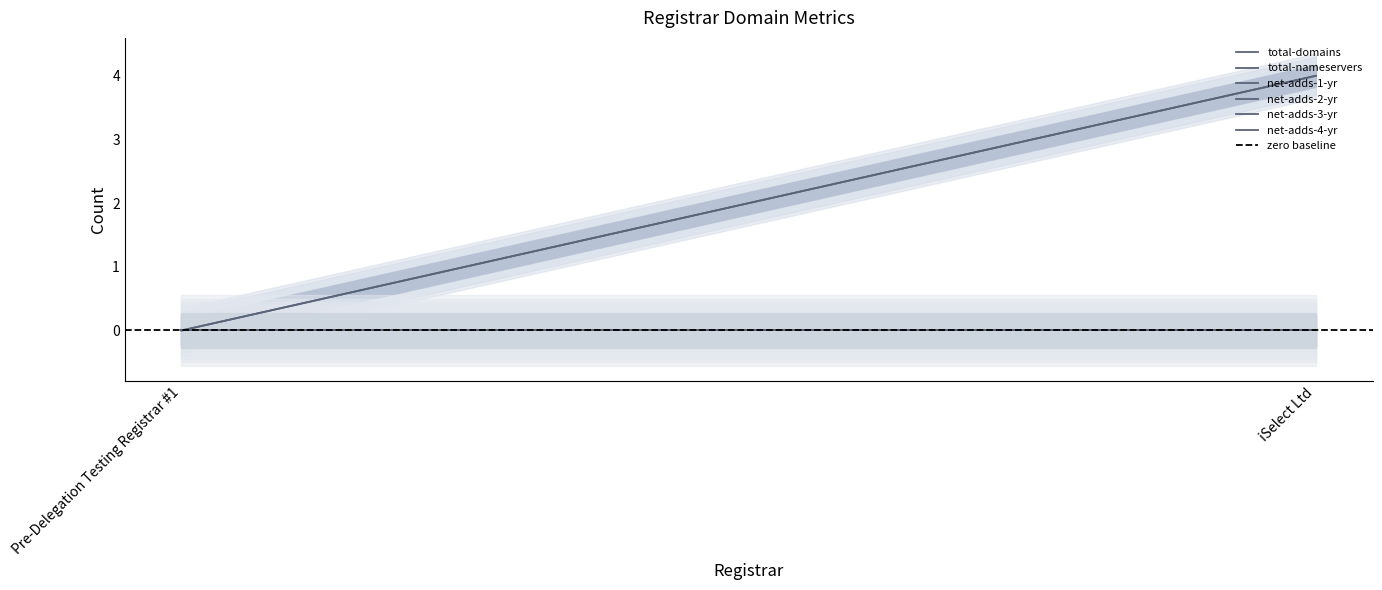

Is this an area chart (filled region under the line)?

No